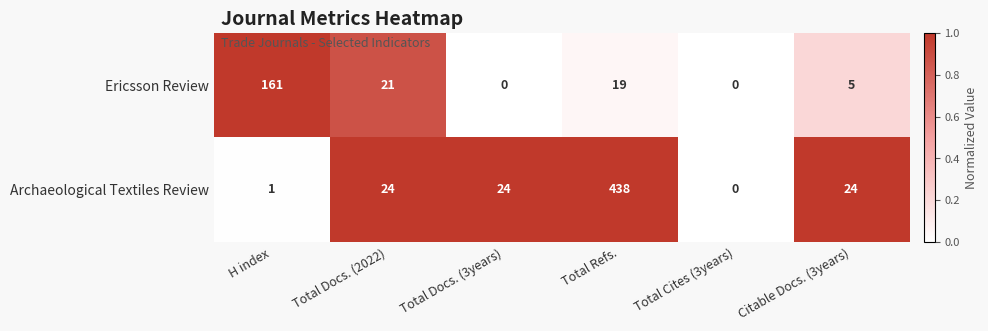

What is the spread (max minus min) of values at Total Docs. (2022)?

3